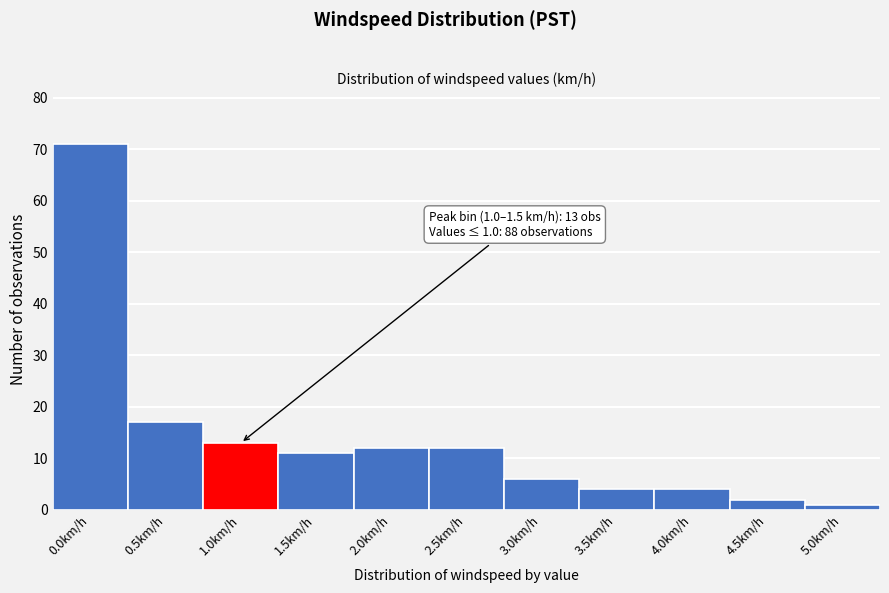

Reading right to left, list all the values displayed in this chart.

5.0km/h=1	4.5km/h=2	4.0km/h=4	3.5km/h=4	3.0km/h=6	2.5km/h=12	2.0km/h=12	1.5km/h=11	1.0km/h=13	0.5km/h=17	0.0km/h=71